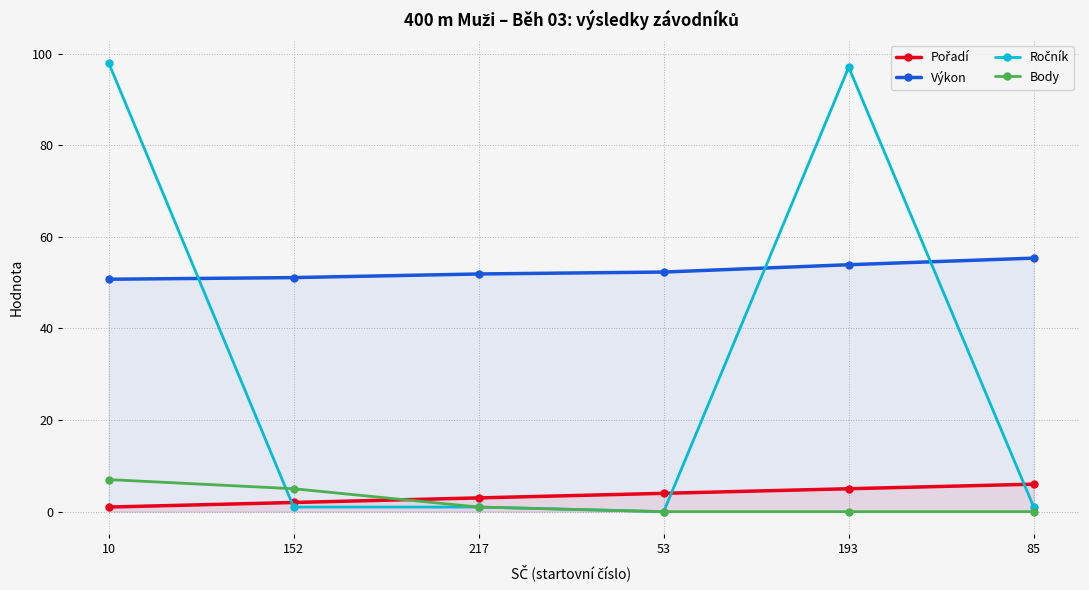

What is the sum of the Body values at 152 and 10?

12.0